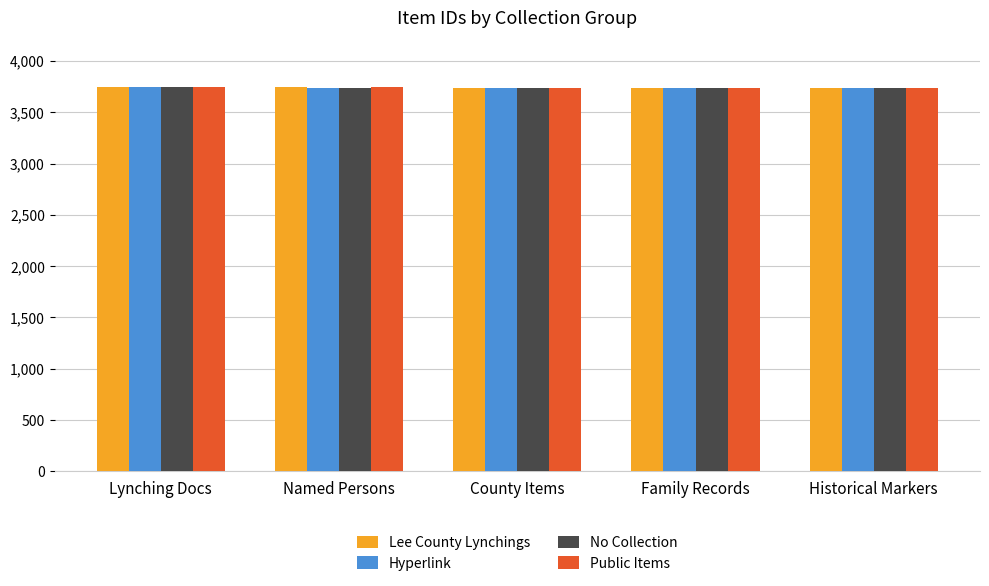

What is the value of the Public Items bar at the 1st from the left?

3743